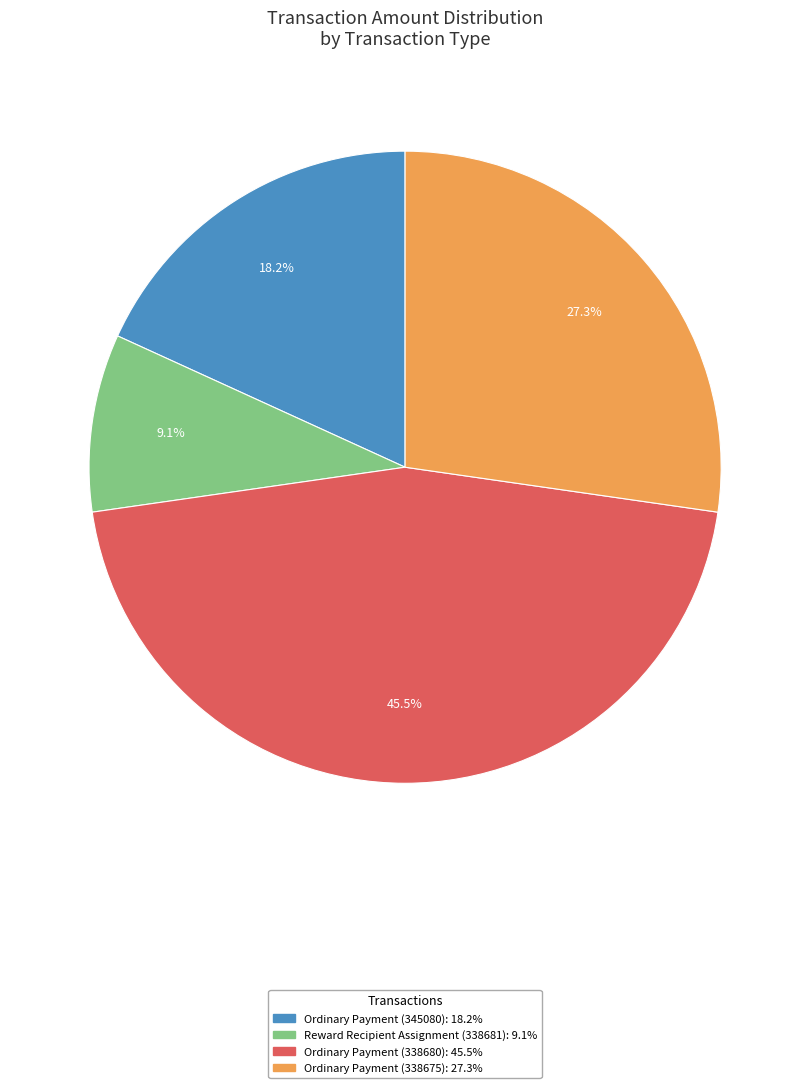

Approximately how many times larger is the value at Ordinary Payment (345080) compared to Ordinary Payment (338675)?

0.7